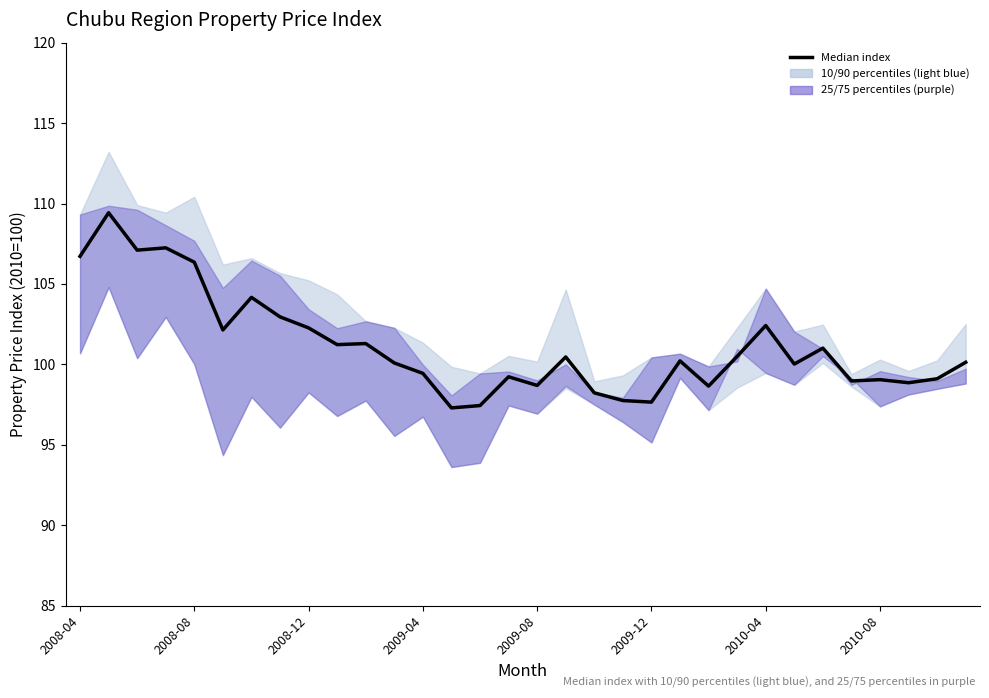

What is the smallest value displayed?

97.3